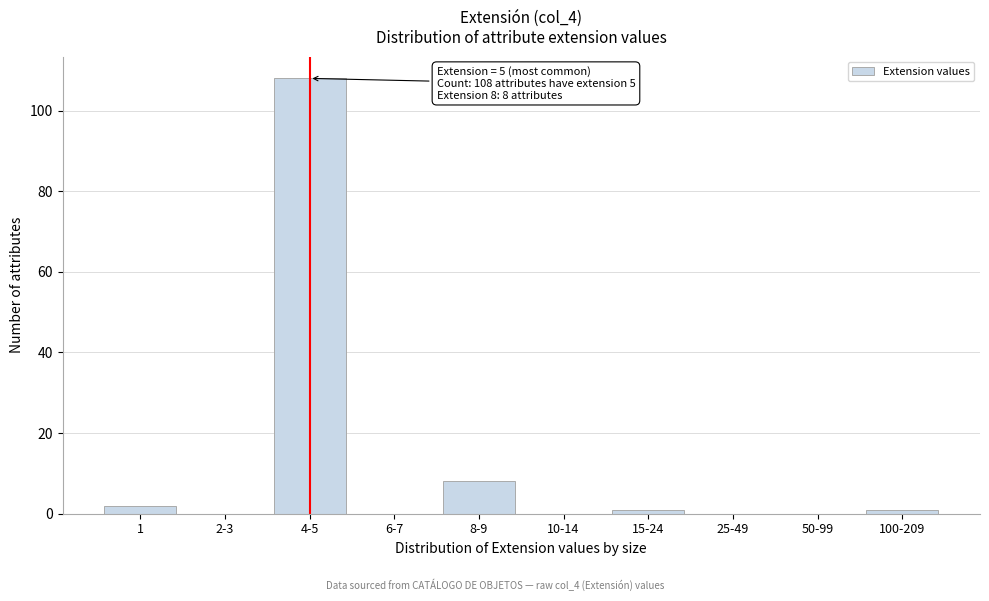

Reading left to right, extract all data points from this chart.

1=2	2-3=0	4-5=108	6-7=0	8-9=8	10-14=0	15-24=1	25-49=0	50-99=0	100-209=1